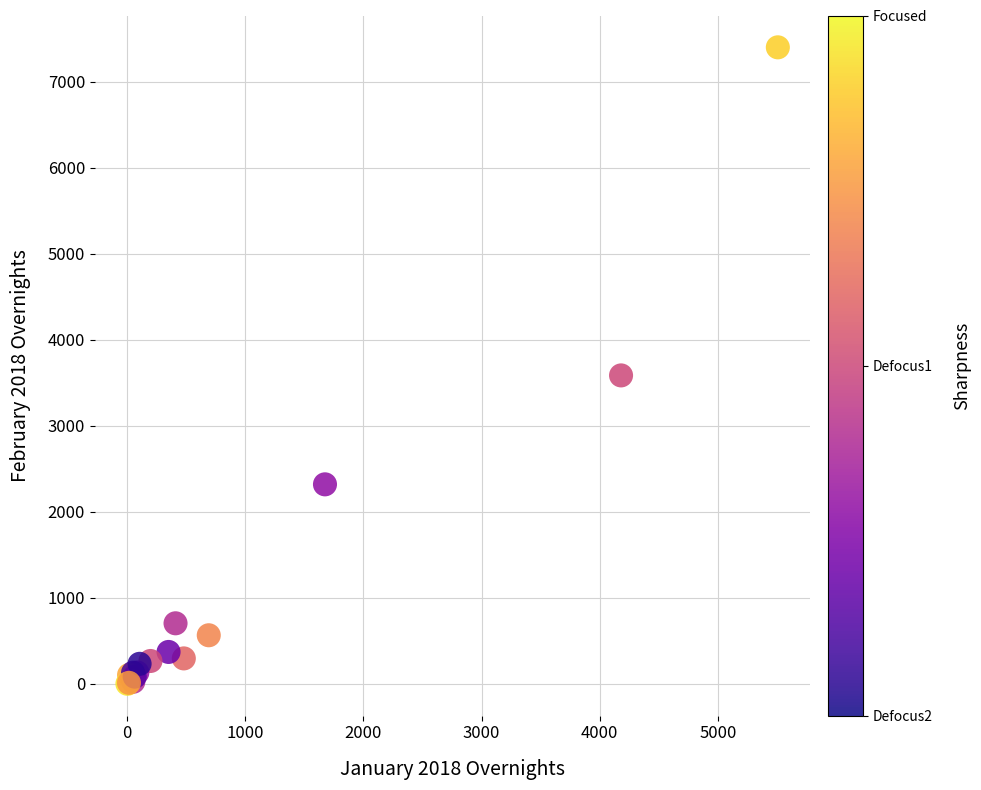

What Y value in the scatter plot is closest to 3700?

3586